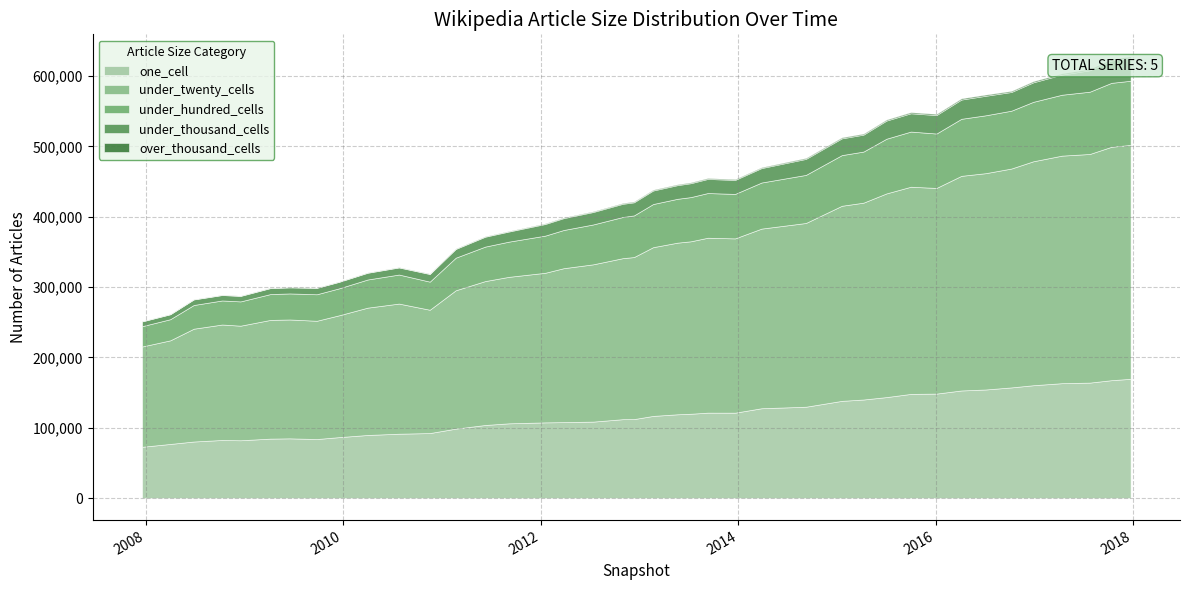

Does the chart have visible grid lines?

Yes